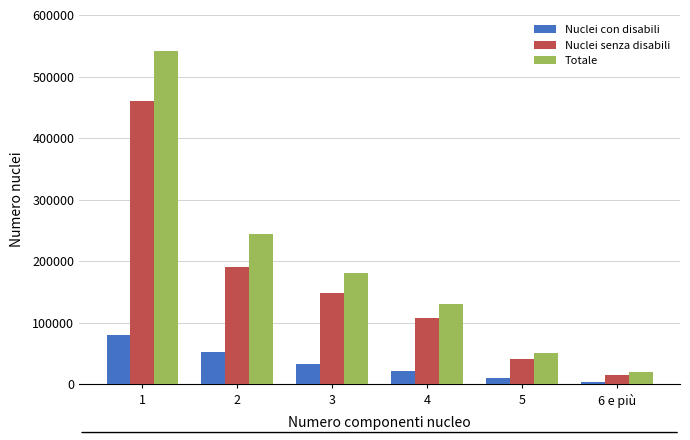

Reading left to right, transcribe all the data shown in this chart.

Nuclei con disabili: 1=80980	2=52694	3=32672	4=22557	5=10187	6 e più=4714
Nuclei senza disabili: 1=460446	2=191093	3=147891	4=108010	5=41574	6 e più=15904
Totale: 1=541426	2=243787	3=180563	4=130567	5=51761	6 e più=20618